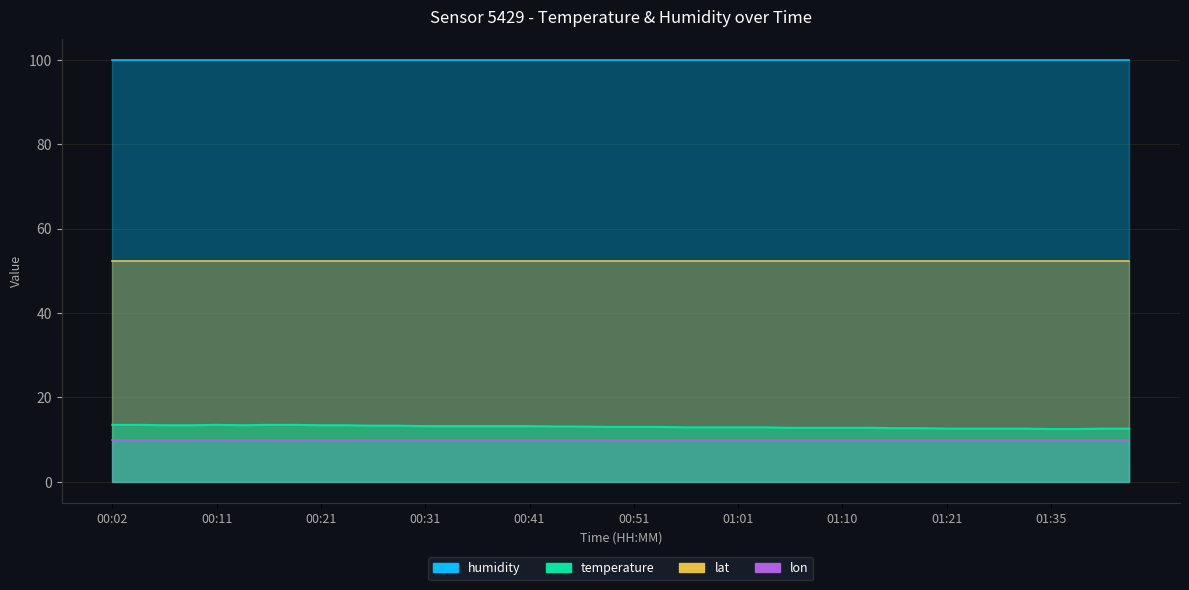

At which label is temperature closest to 13?

00:48